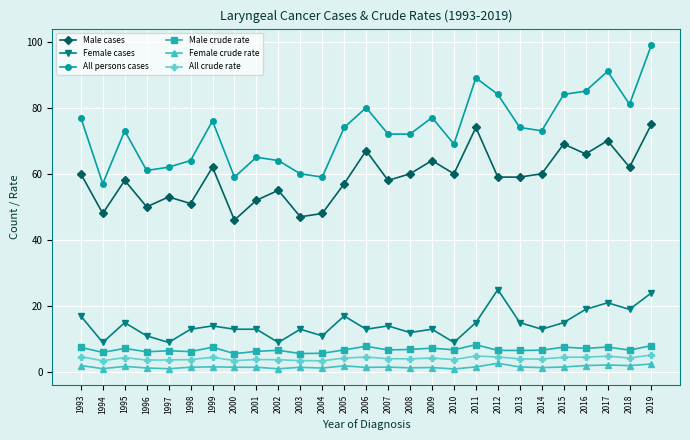

True or false: Male crude rate and Female cases intersect in this chart.

False